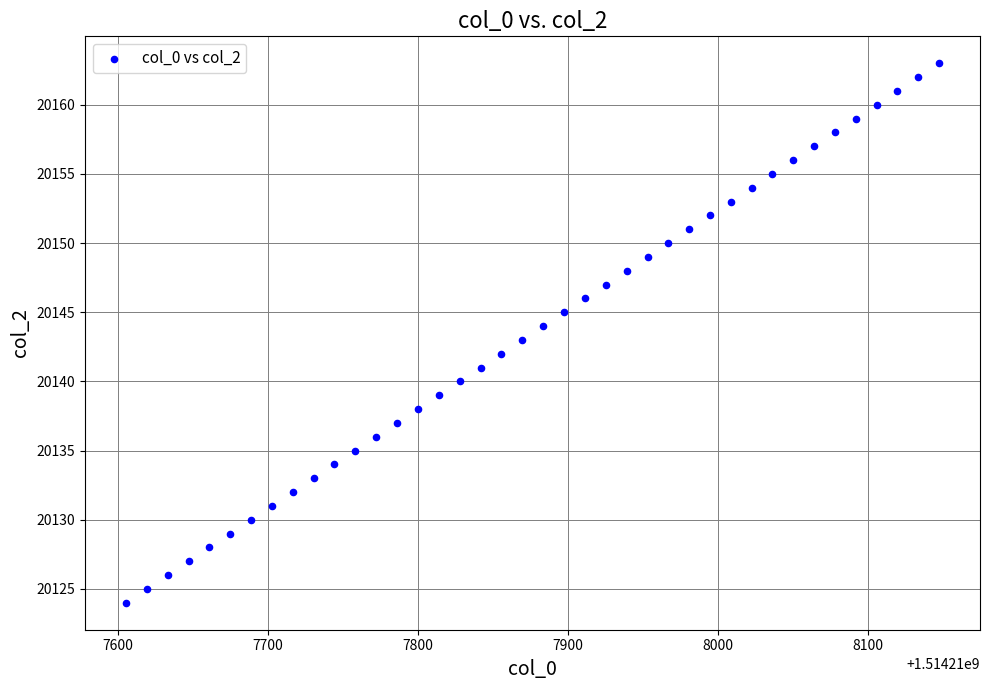

What is the range of Y values (max minus min)?

39